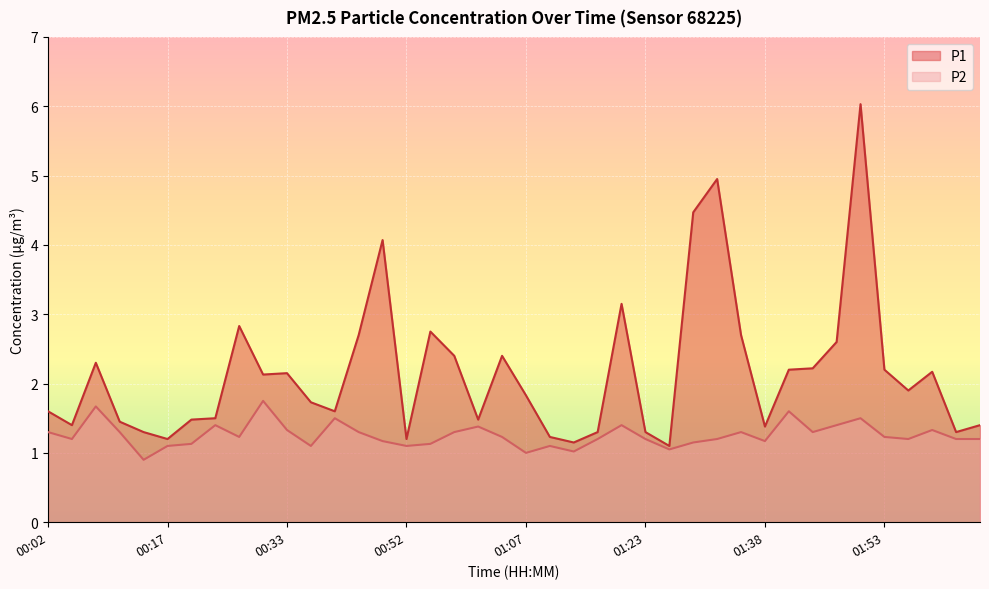

How many lines are shown in the chart?

2